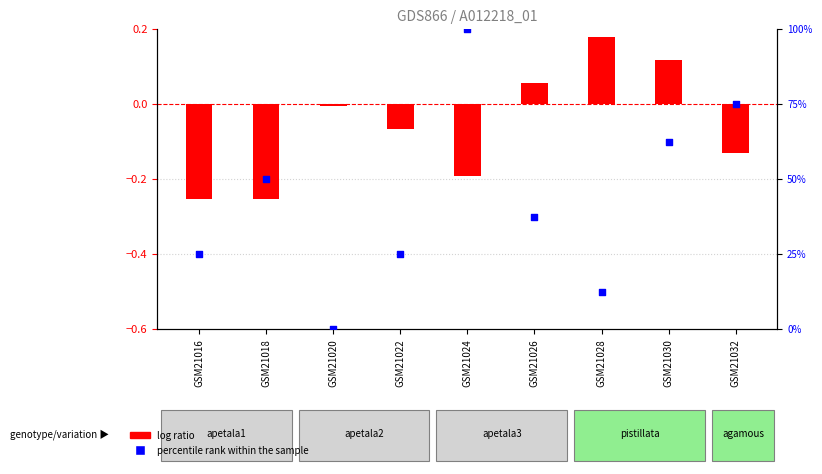

What is the total value across all series at GSM21022?

24.9